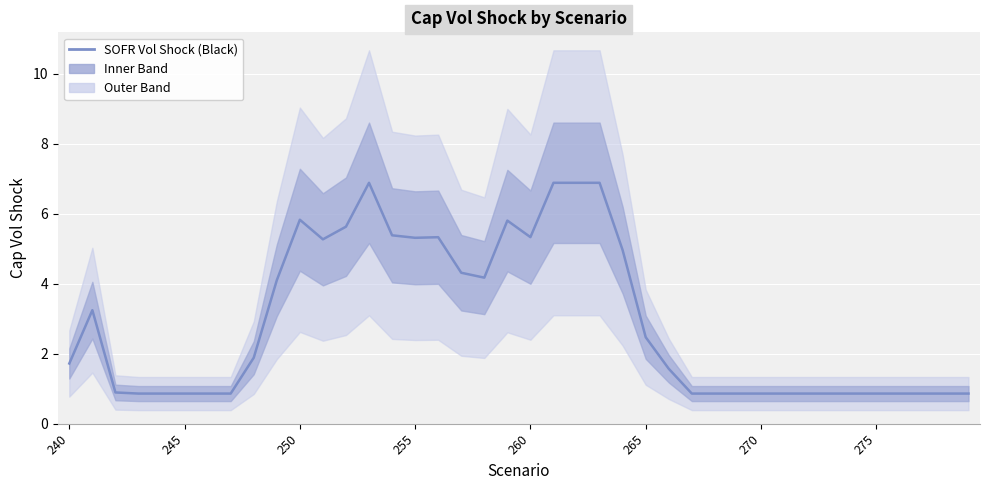

What is the minimum value shown in the chart?

0.9